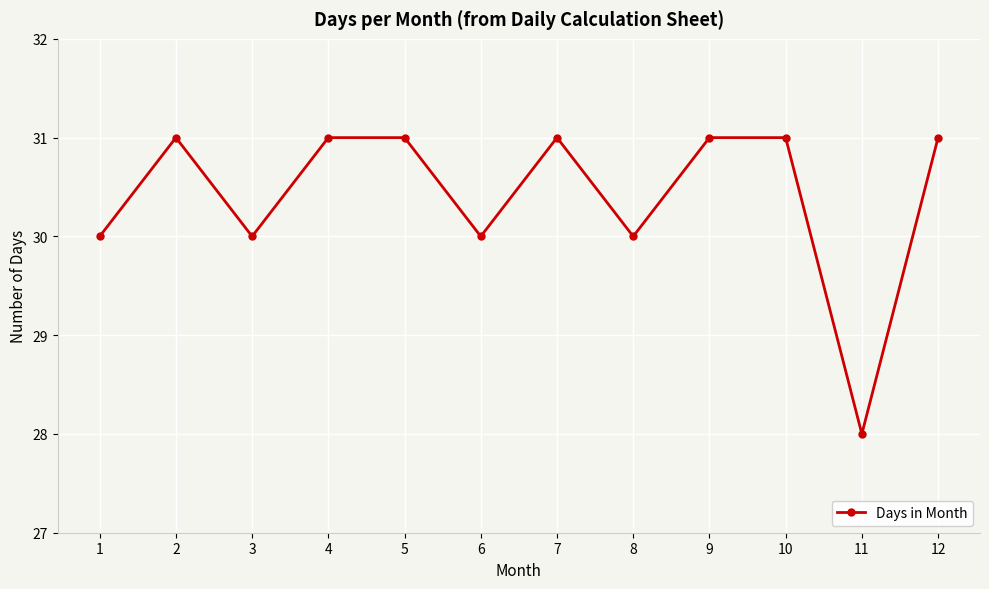

Read the value at 6.

30